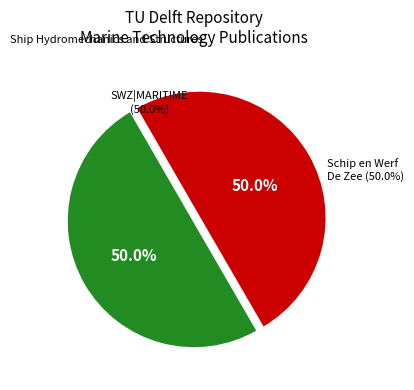

Is it true that Schip en Werf De Zee (2016) is 63% of the pie?

False